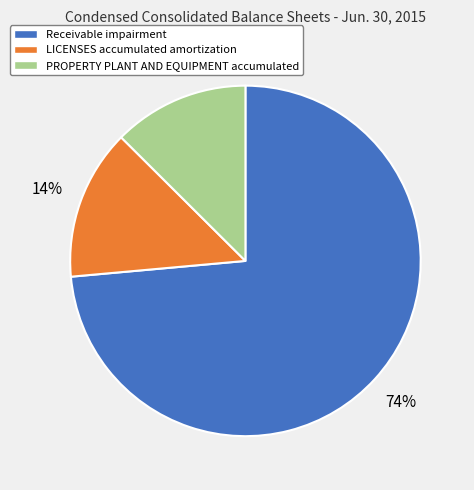

True or false: LICENSES accumulated amortization accounts for 14% of the total.

True